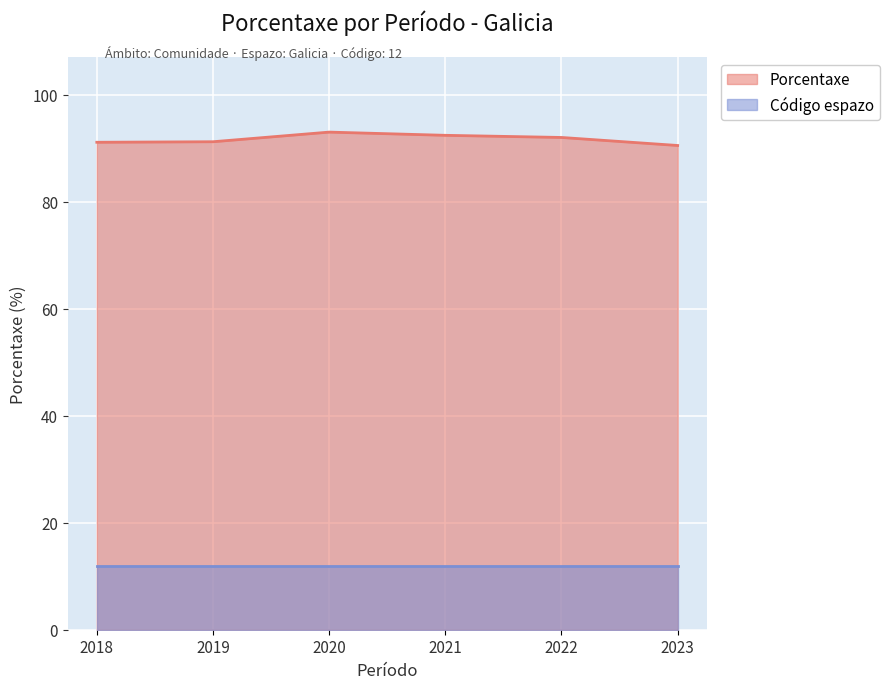

Where is the data nearest to the value 91?

2018